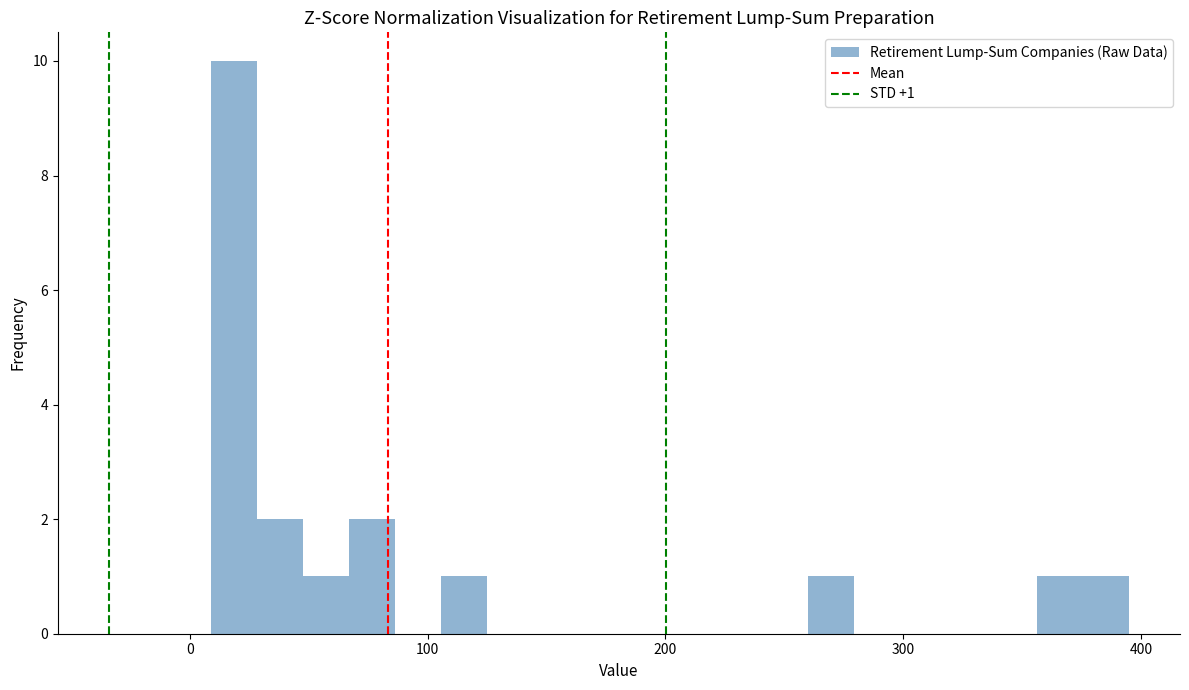

Around what value on the x-axis is the tallest bar? Give the approximate position of its centre, as read against the axis.

20